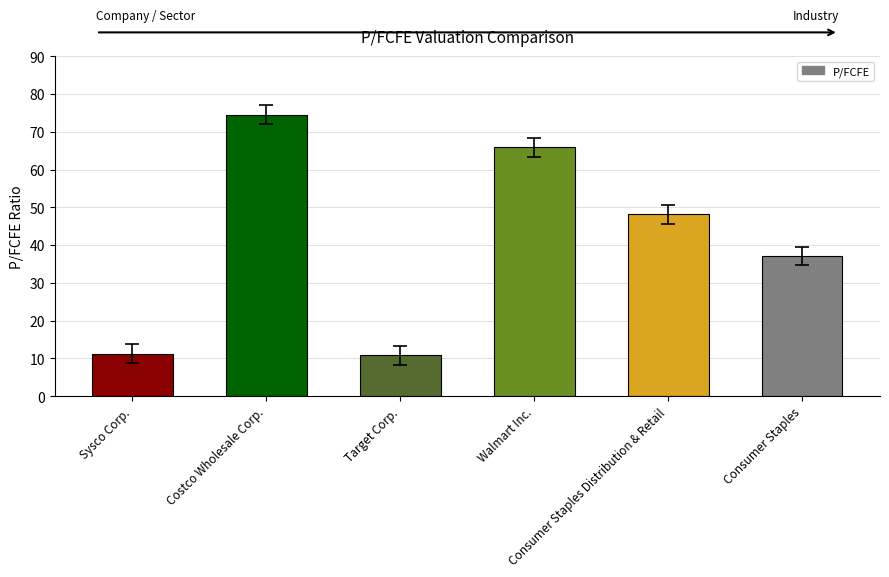

What is the average value?

41.3